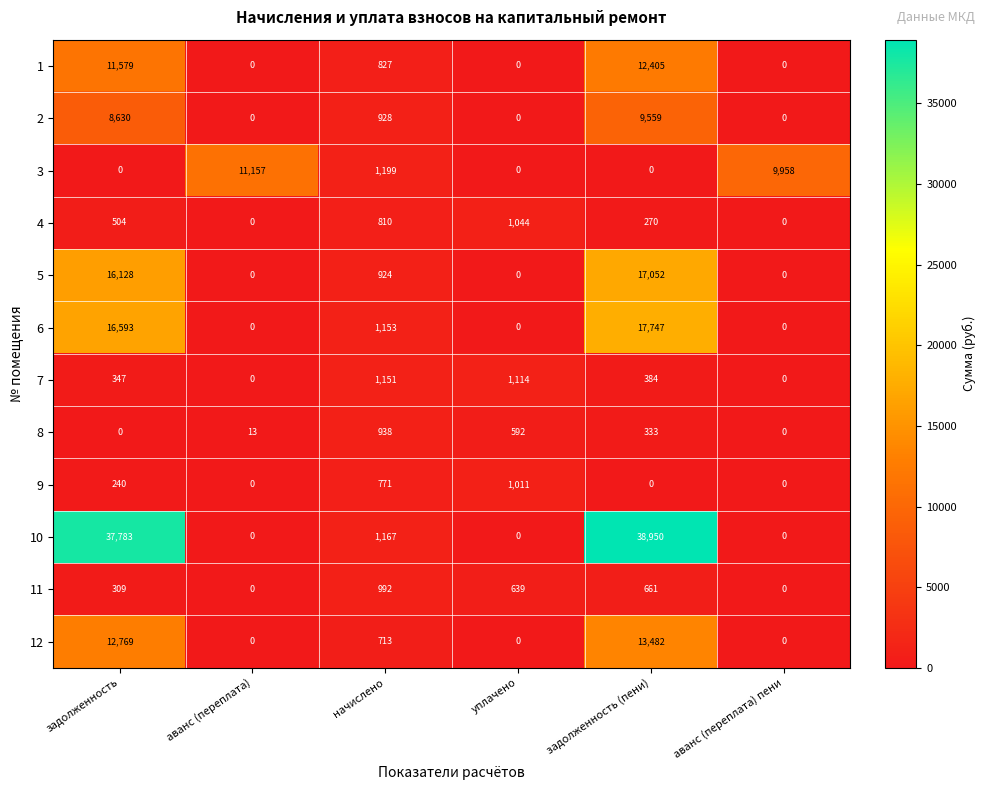

Rank the series by their maximum value, from lowest to highest.

8, 11, 9, 4, 7, 2, 3, 1, 12, 5, 6, 10